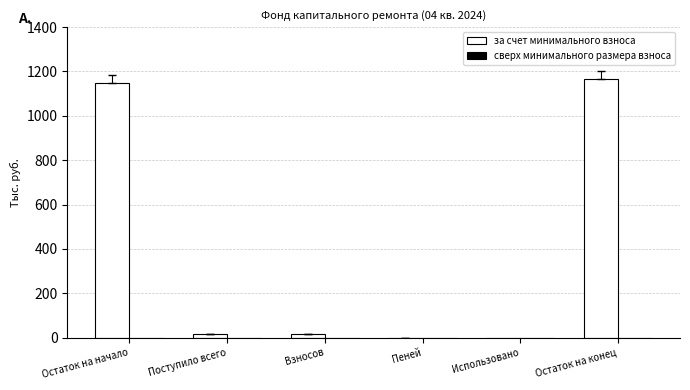

Which has a higher value, Взносов or Остаток на конец?

Остаток на конец